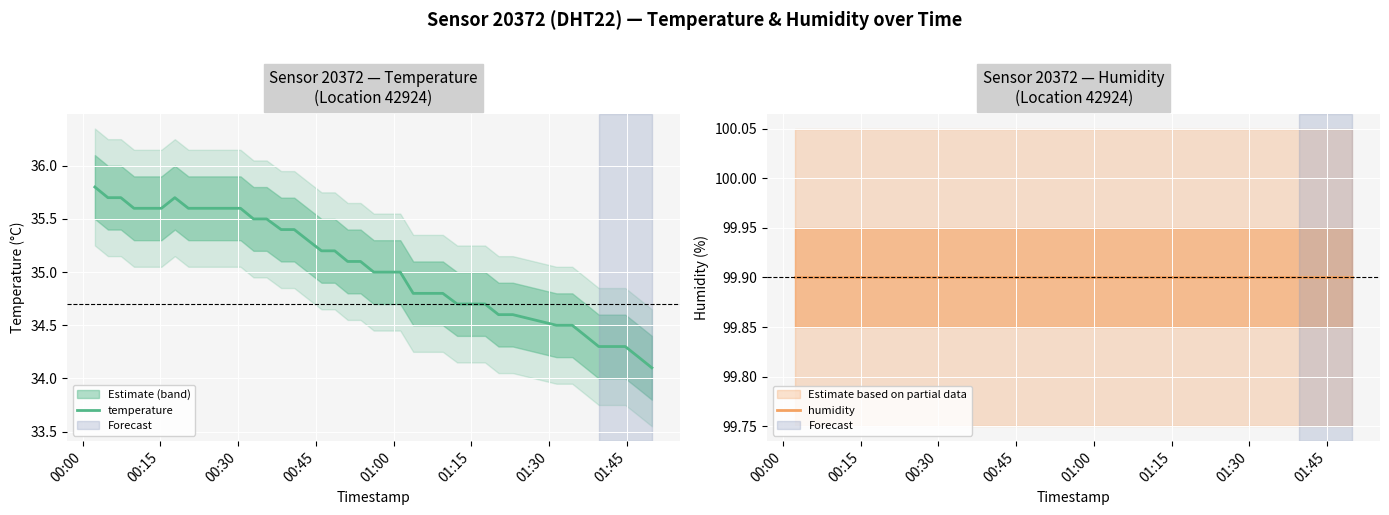

What is the minimum value shown in the chart?

34.1